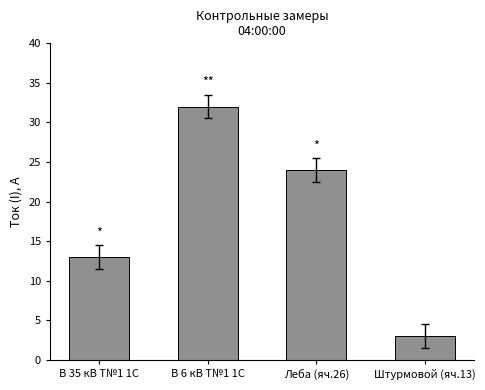

Reading right to left, extract all data points from this chart.

Штурмовой (яч.13)=3	Леба (яч.26)=24	В 6 кВ Т№1 1С=32	В 35 кВ Т№1 1С=13